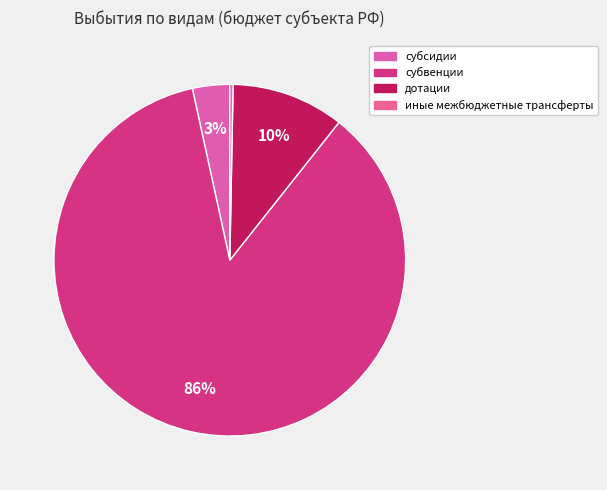

What is the smallest slice in the pie chart?

иные межбюджетные трансферты